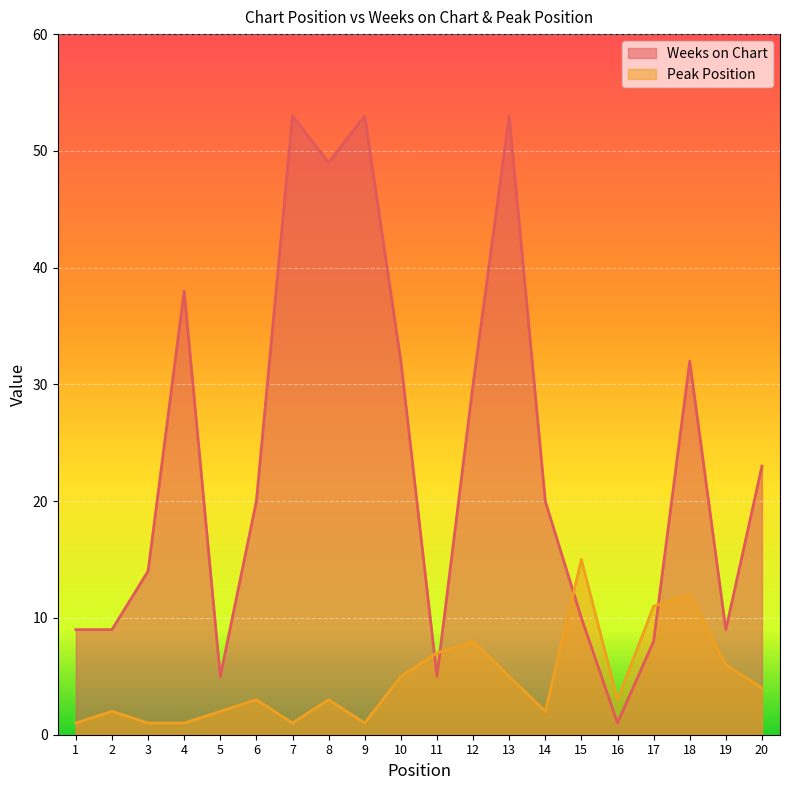

What is the sum of all Peak Position values?

93